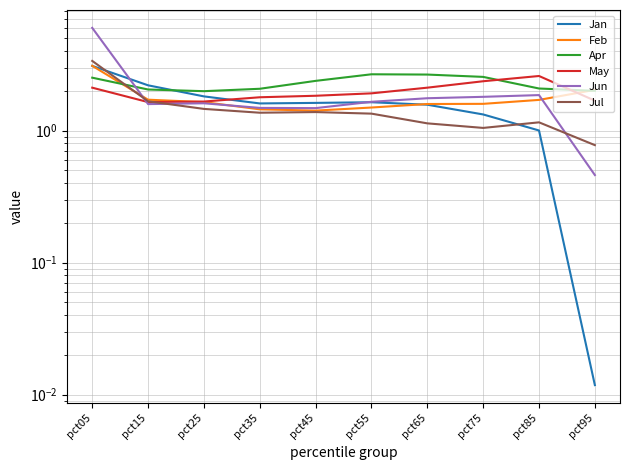

Between which two adjacent categories do May and Jul first intersect?

pct15 and pct25